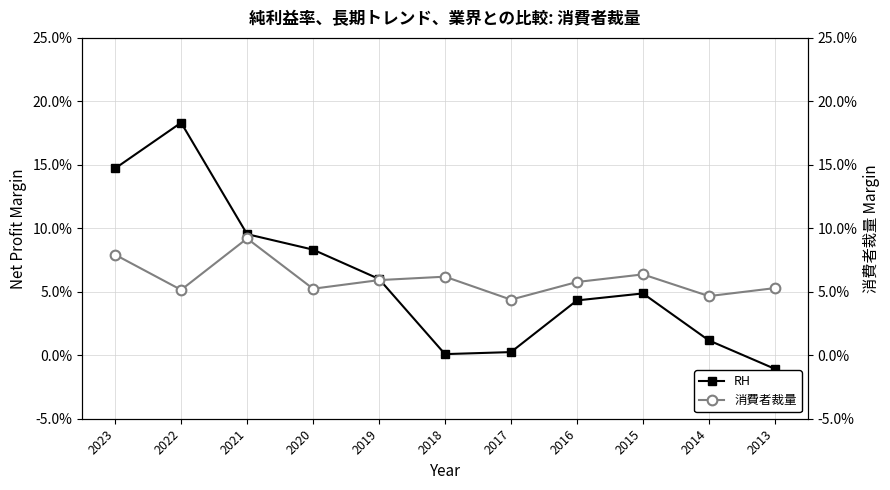

True or false: RH and 消費者裁量 cross at least once.

True